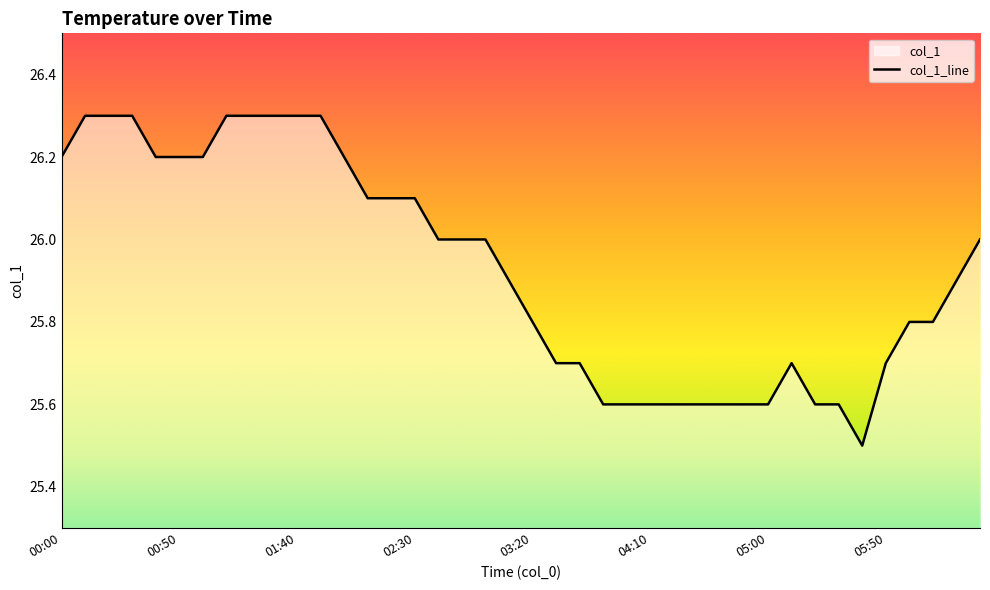

At which label is the value closest to 25?

05:40